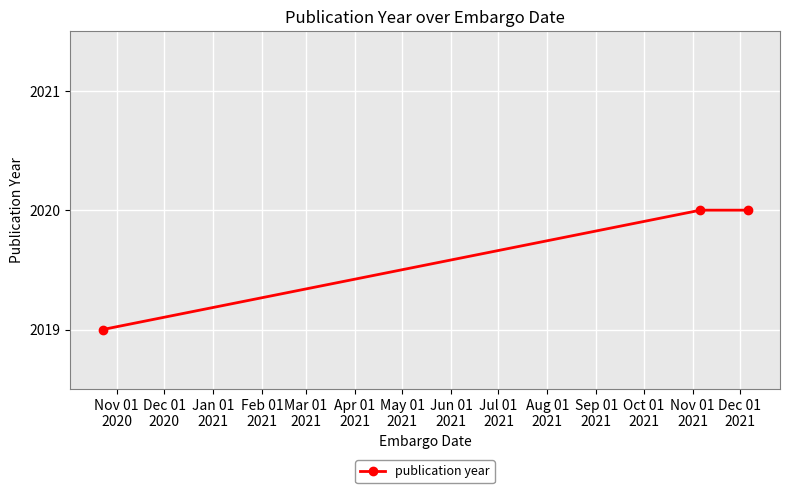

What is the value of the 3rd point from the left?

2020